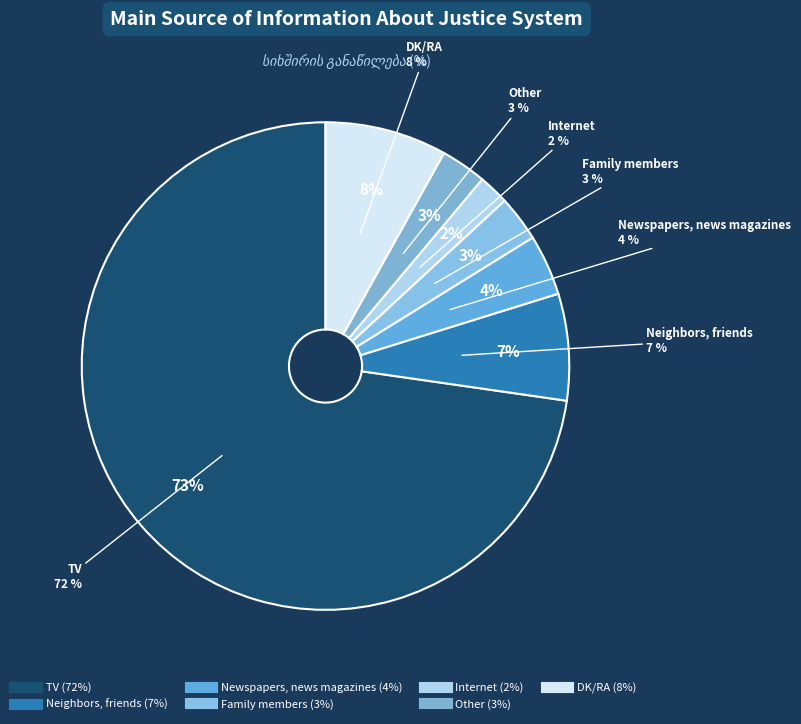

To the nearest percent, what portion does DK/RA represent?

8%